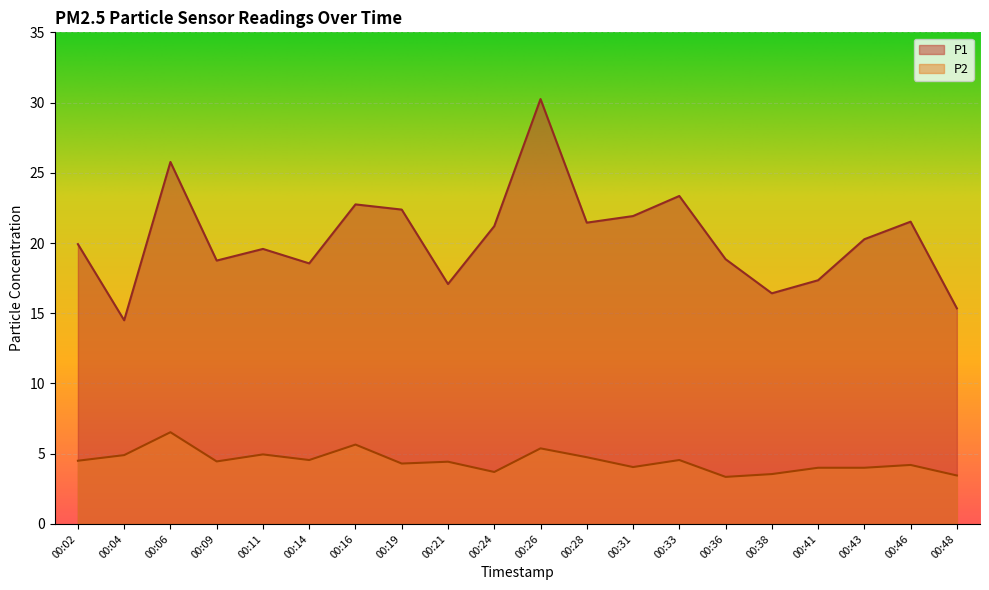

Which series has the widest spread of values?

P1